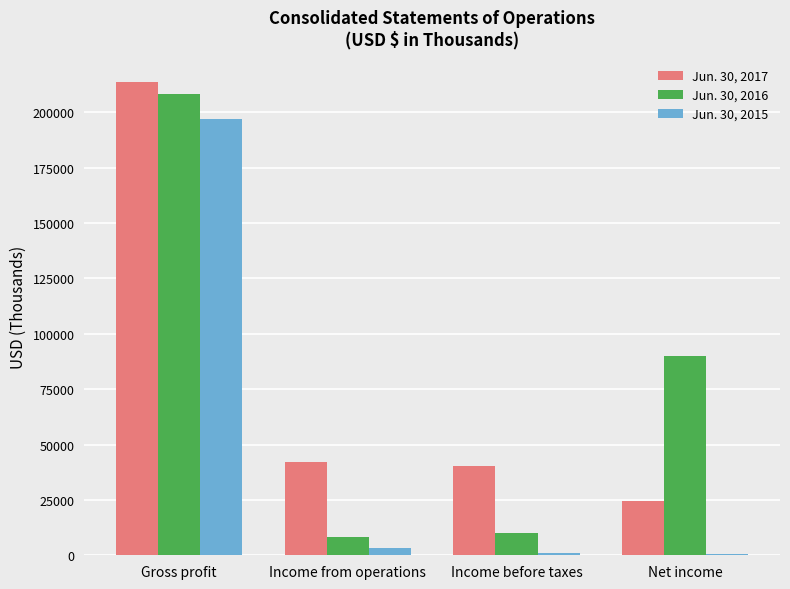

Does the chart contain stacked bars?

No